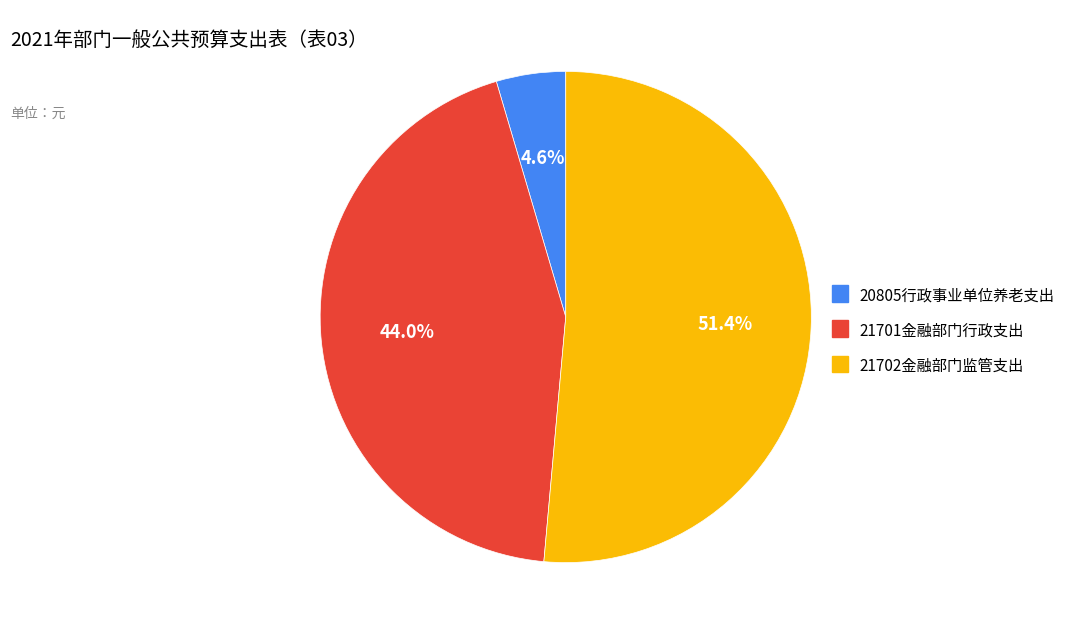

Which category accounts for the majority?

21702金融部门监管支出